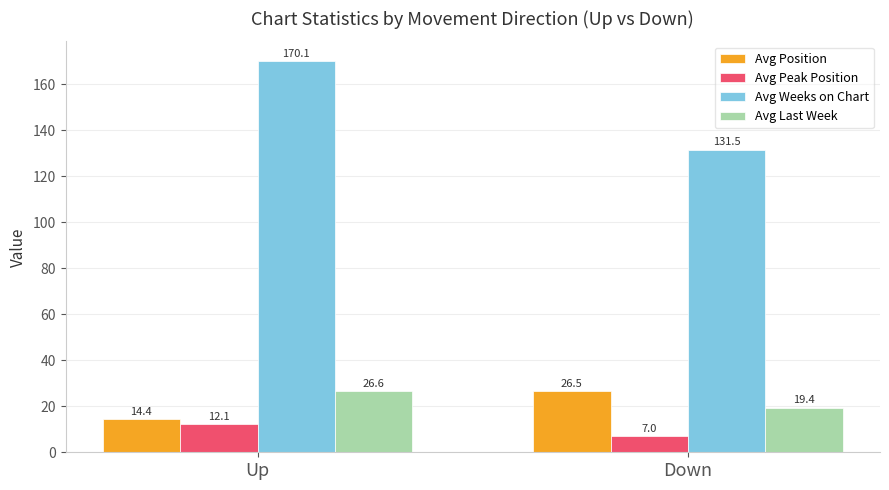

What is the difference between the highest and lowest values at Down?

124.5